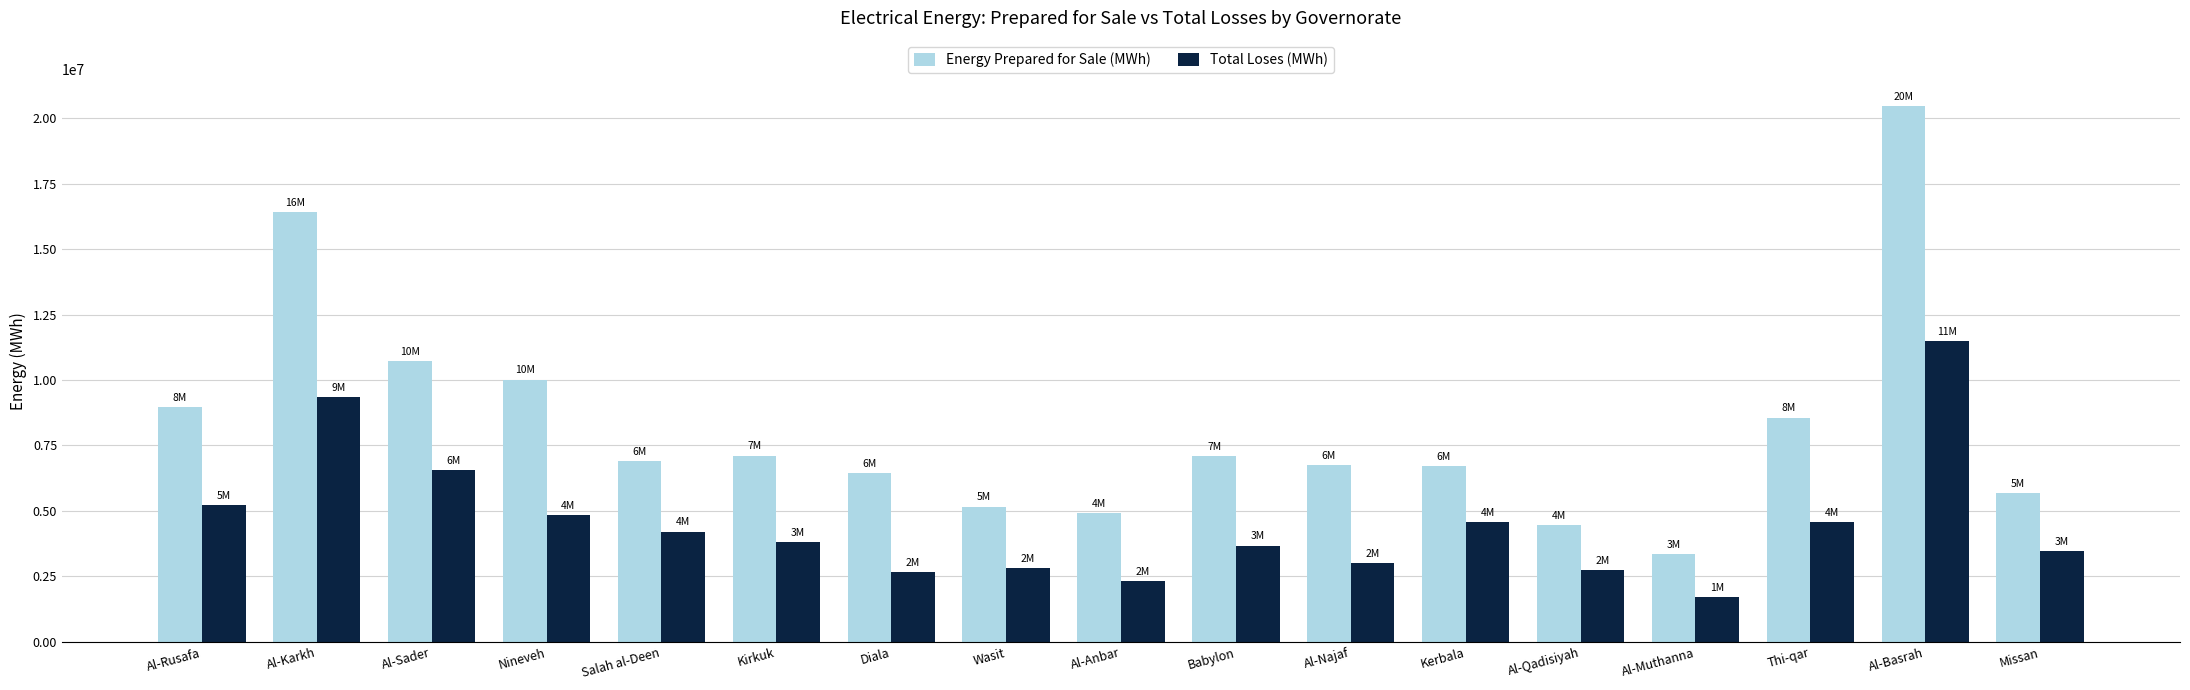

At which category does the chart reach its peak across all series?

Al-Basrah